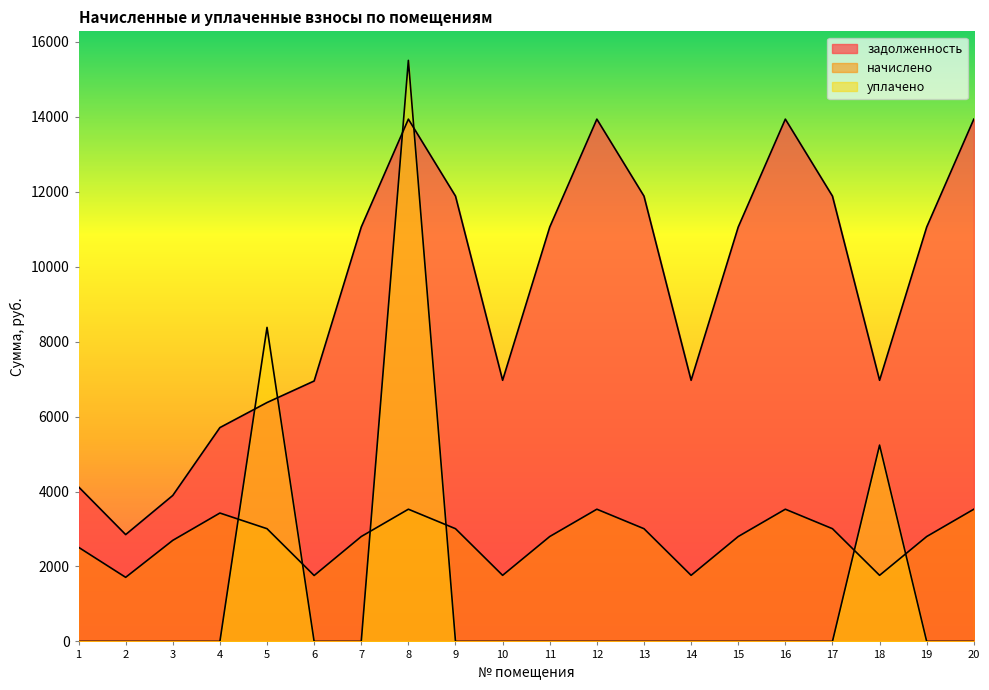

List the series in order of their peak value, lowest first.

начислено, задолженность, уплачено